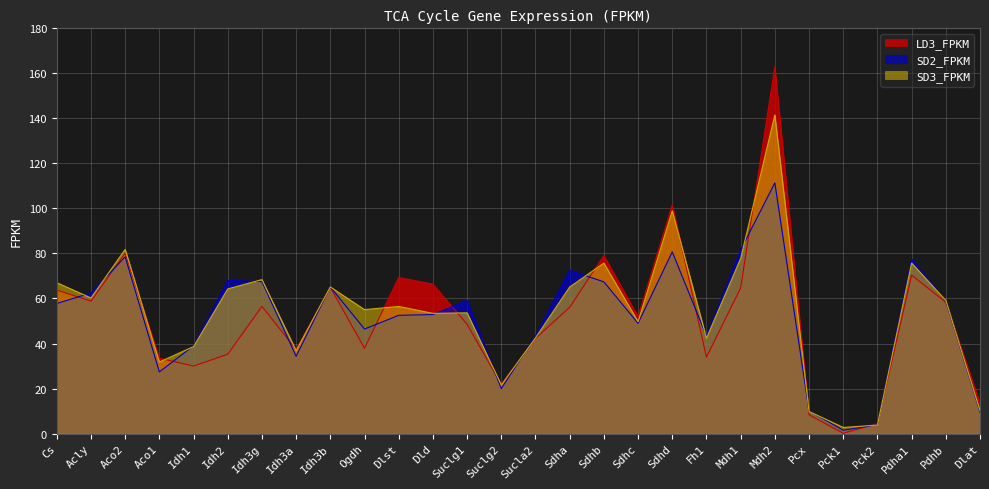

How many times do SD2_FPKM and SD3_FPKM cross each other?

16